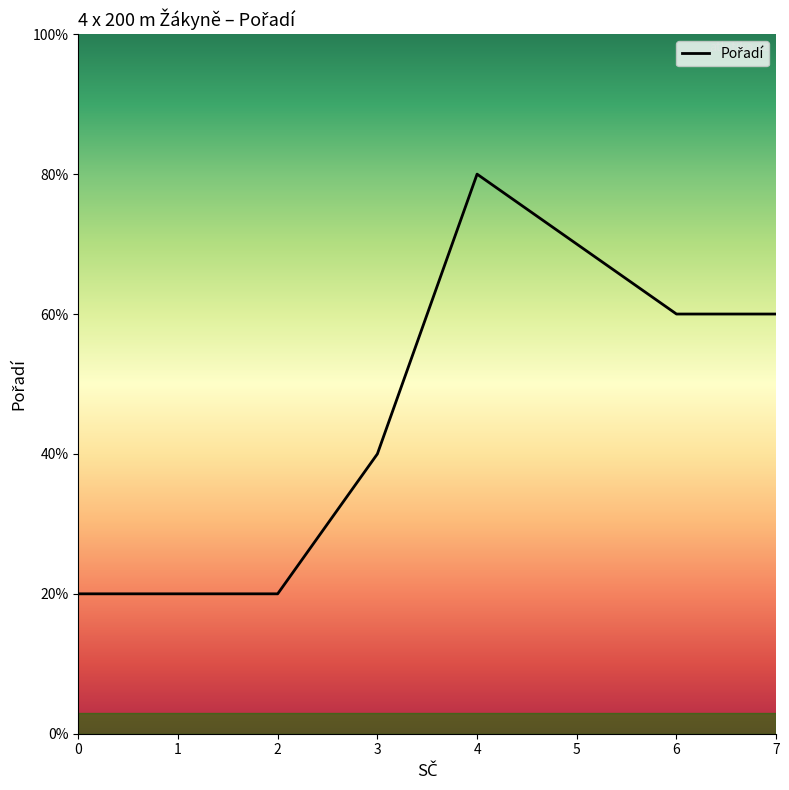

Does the chart display data point markers on the line(s)?

No